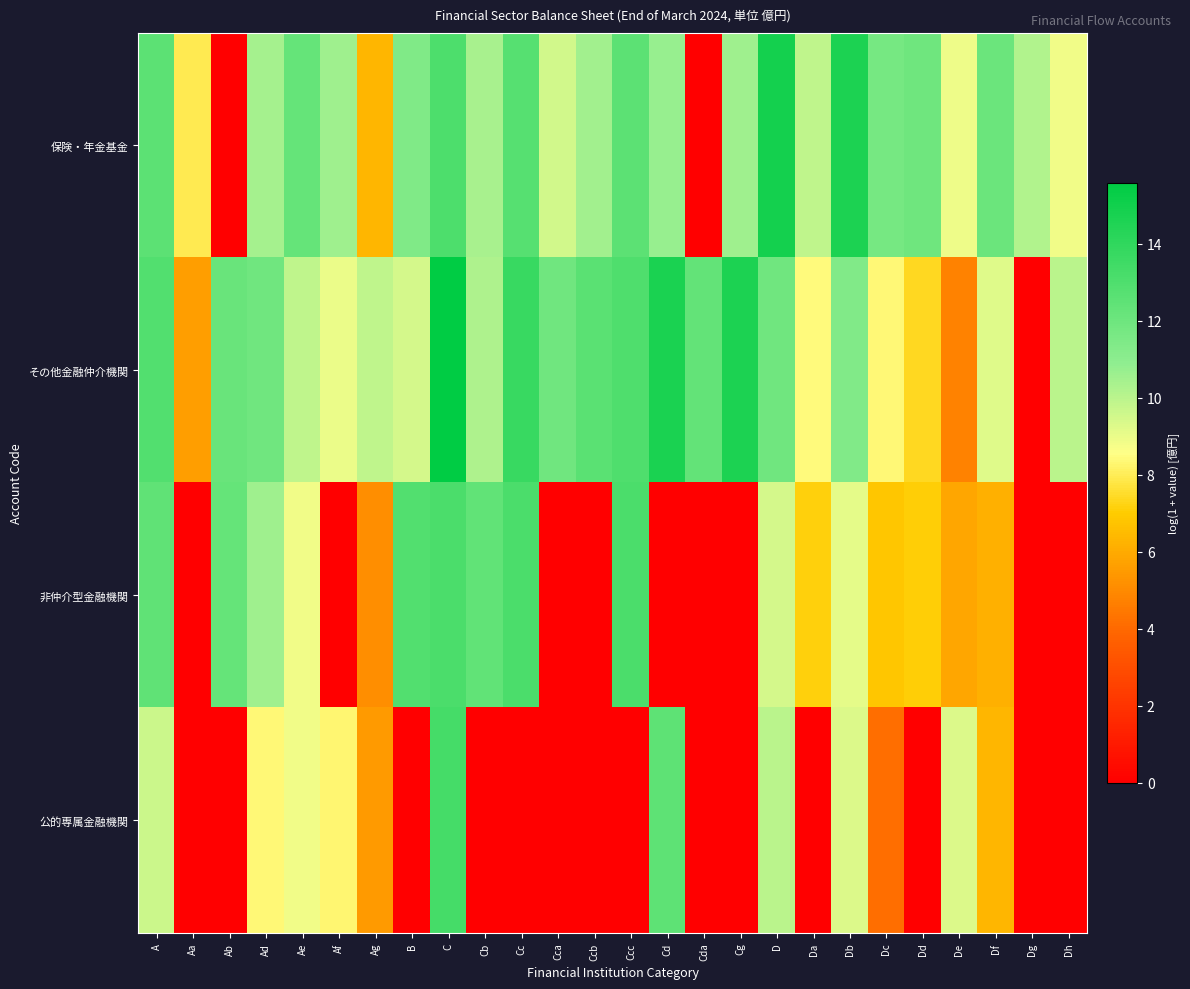

What is the spread (max minus min) of values at Cg?

14.6